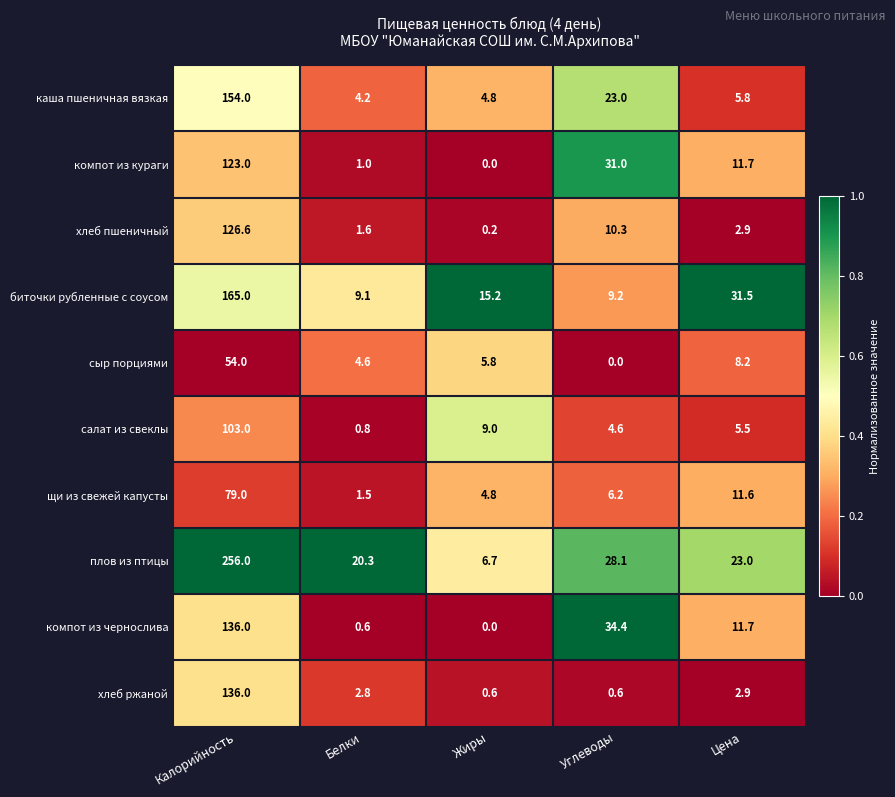

The value of каша пшеничная вязкая at Цена is 5.8. True or false?

True